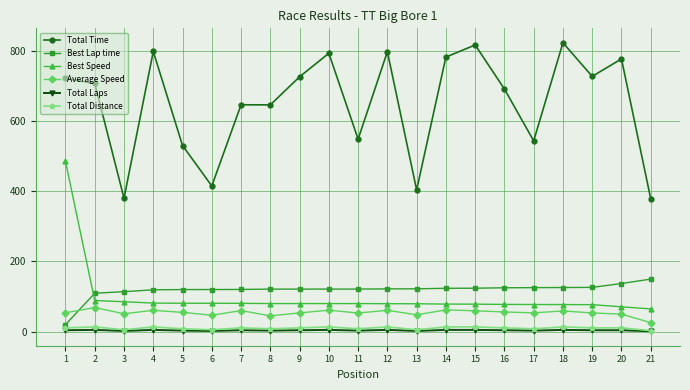

Which series changed the most between 5 and 16?

Total Time